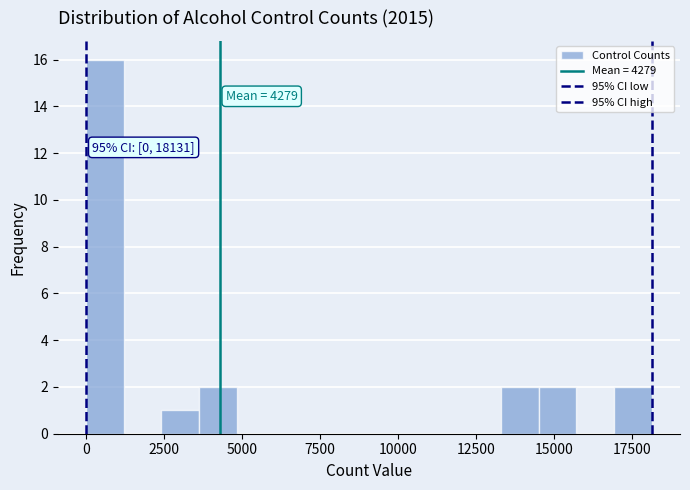

Read against the x-axis, roughly where is the centre of the tallest bar?

500